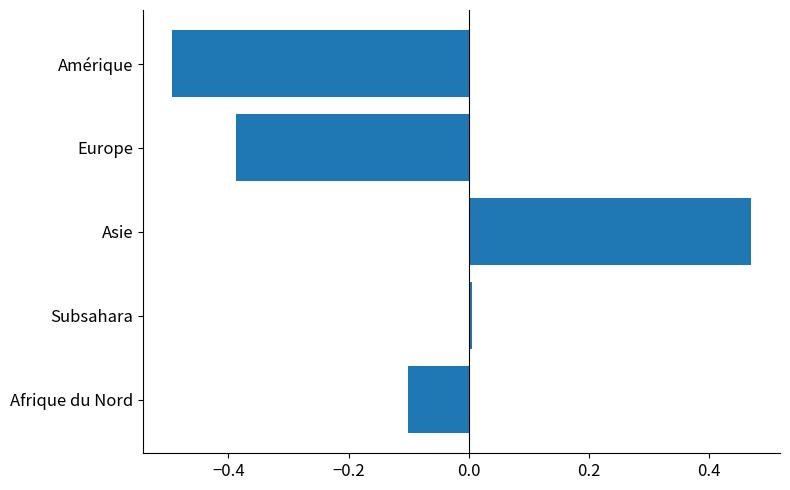

Between Subsahara and Europe, which is larger?

Subsahara